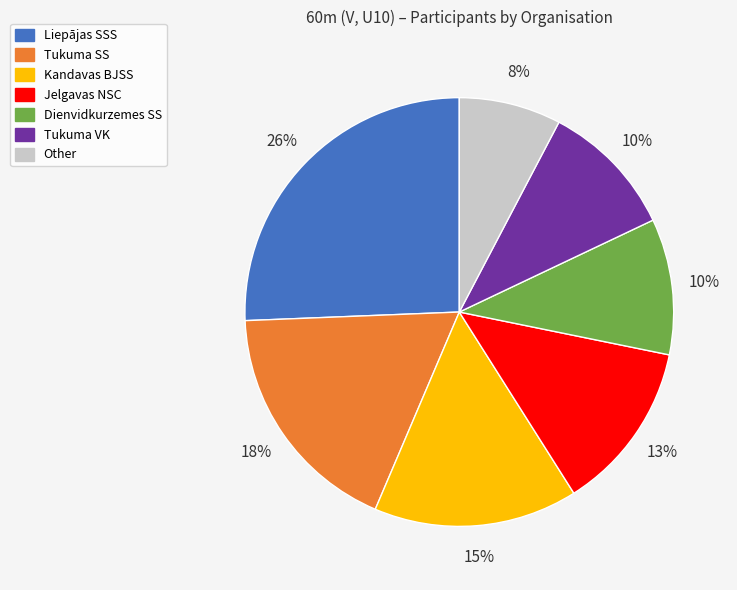

Count the number of slices in the pie.

7